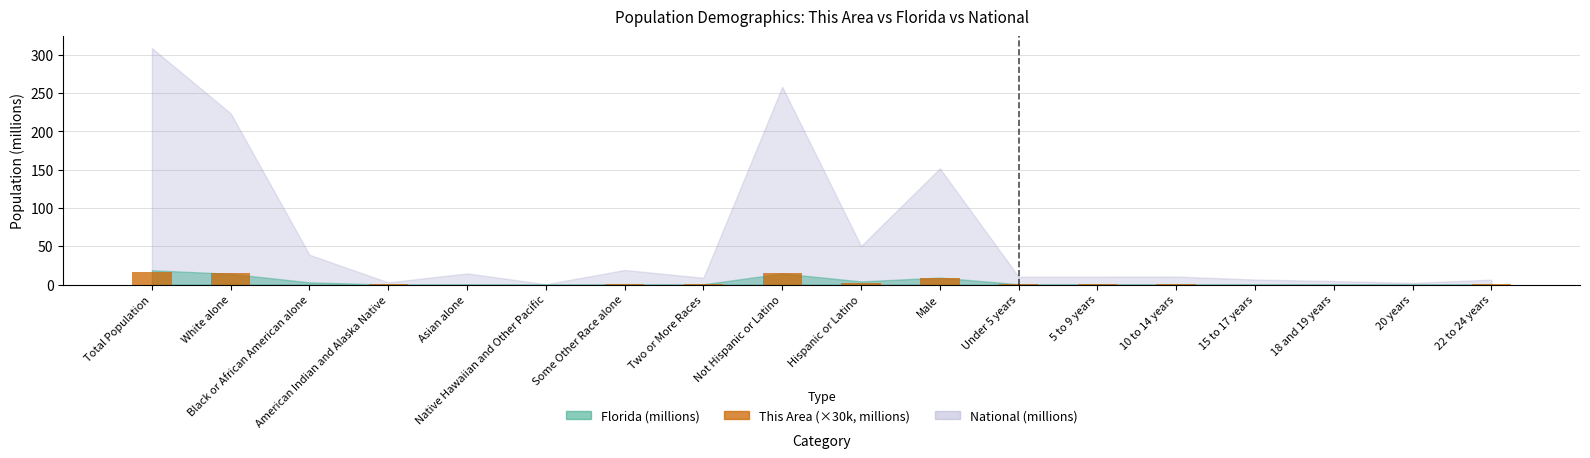

Is it true that the value at Total Population is 16.8?

True